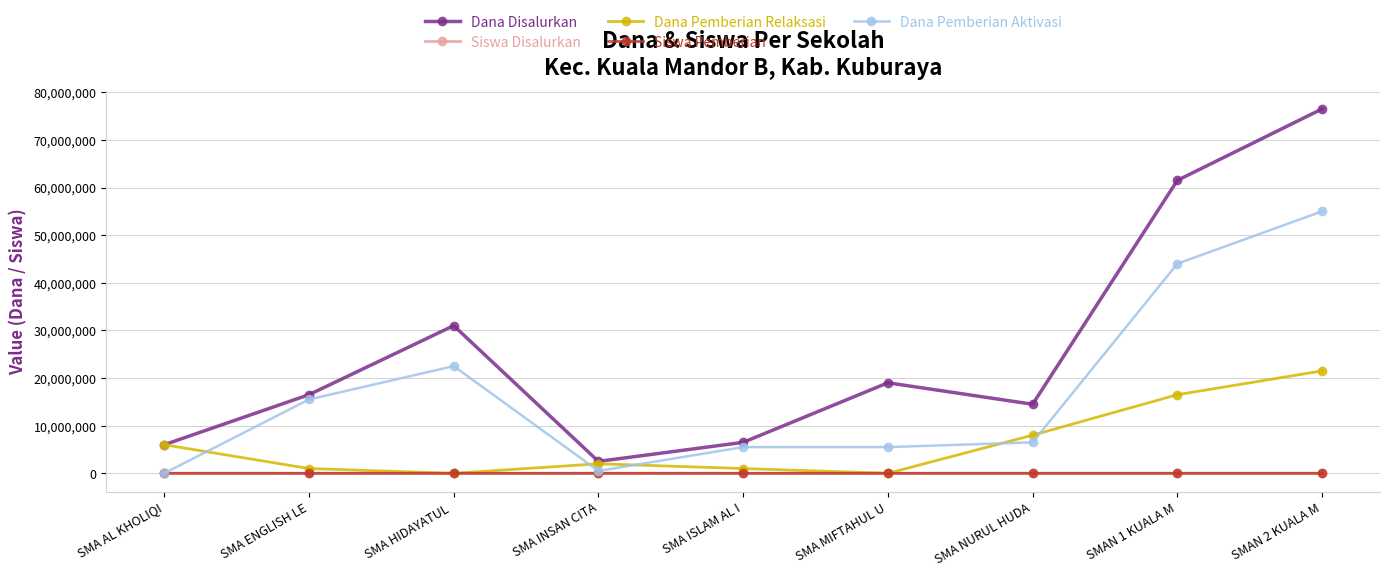

Count the number of categories in the chart.

9